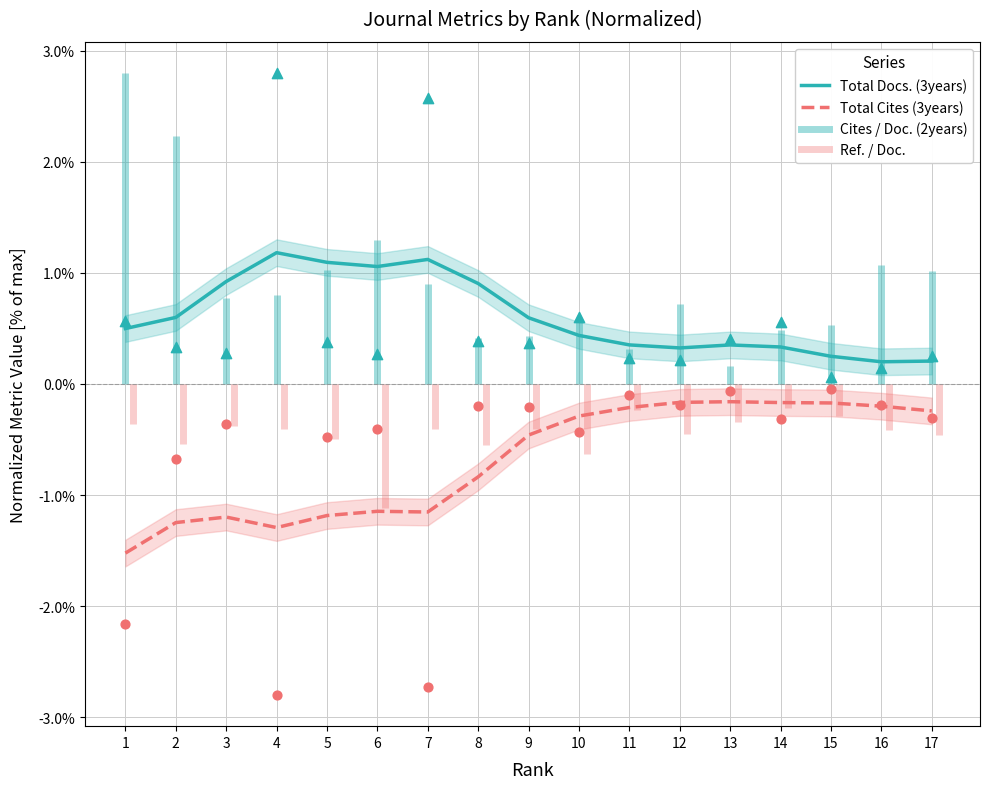

Is the value of Total Docs. (3years) at 5 greater than the value of Total Cites (3years) at 4?

Yes